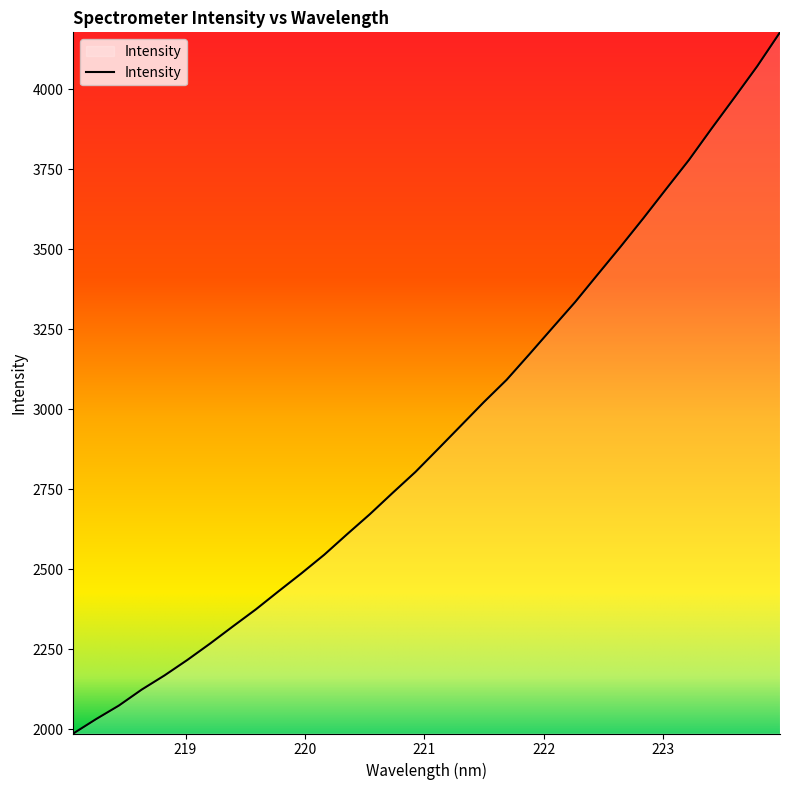

How many series are shown in this chart?

1